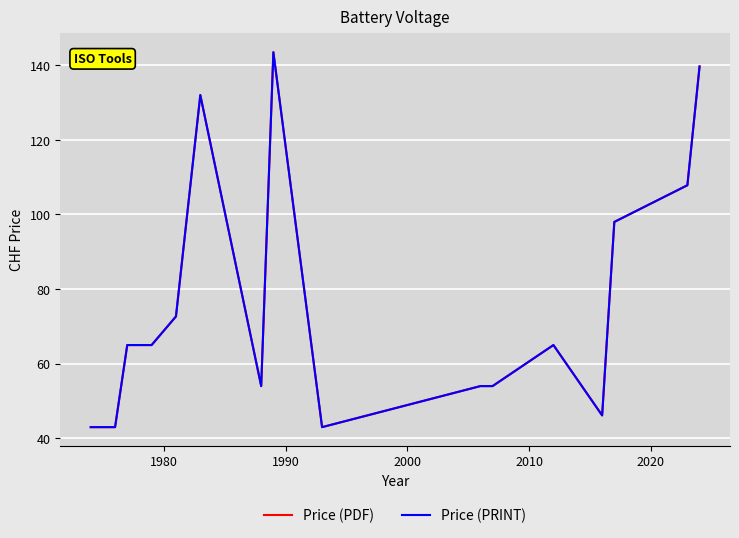

Which series has the widest spread of values?

Price (PDF)